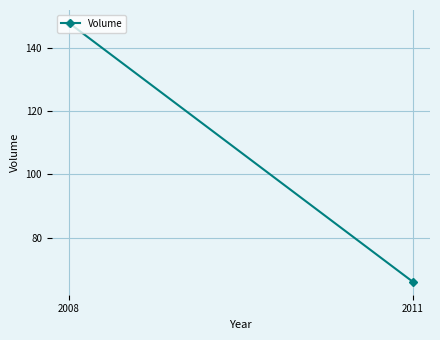

Reading left to right, extract all data points from this chart.

148	66